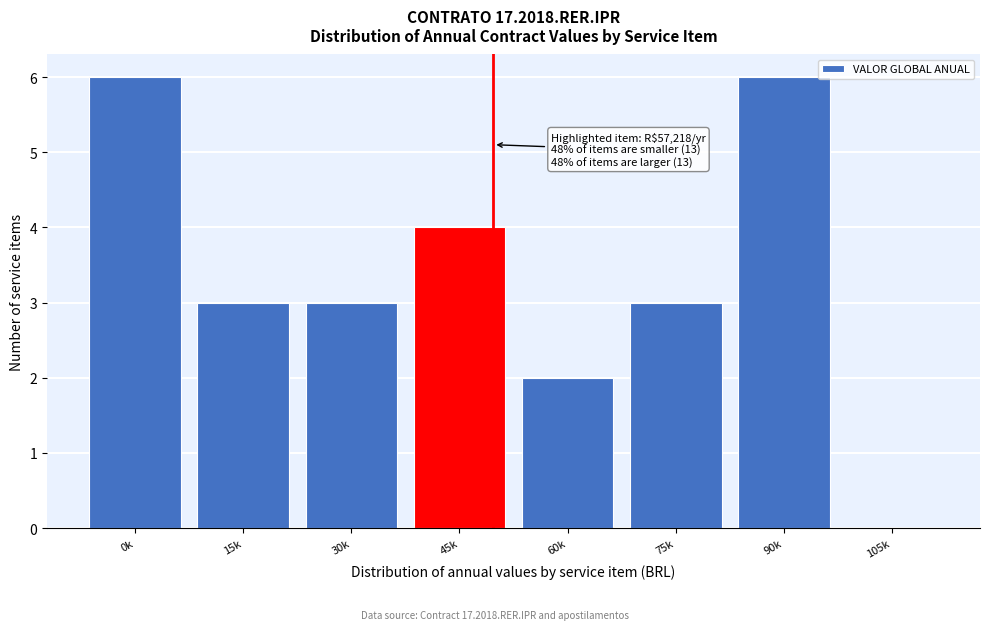

Reading left to right, list all the values displayed in this chart.

0k=6	15k=3	30k=3	45k=4	60k=2	75k=3	90k=6	105k=0